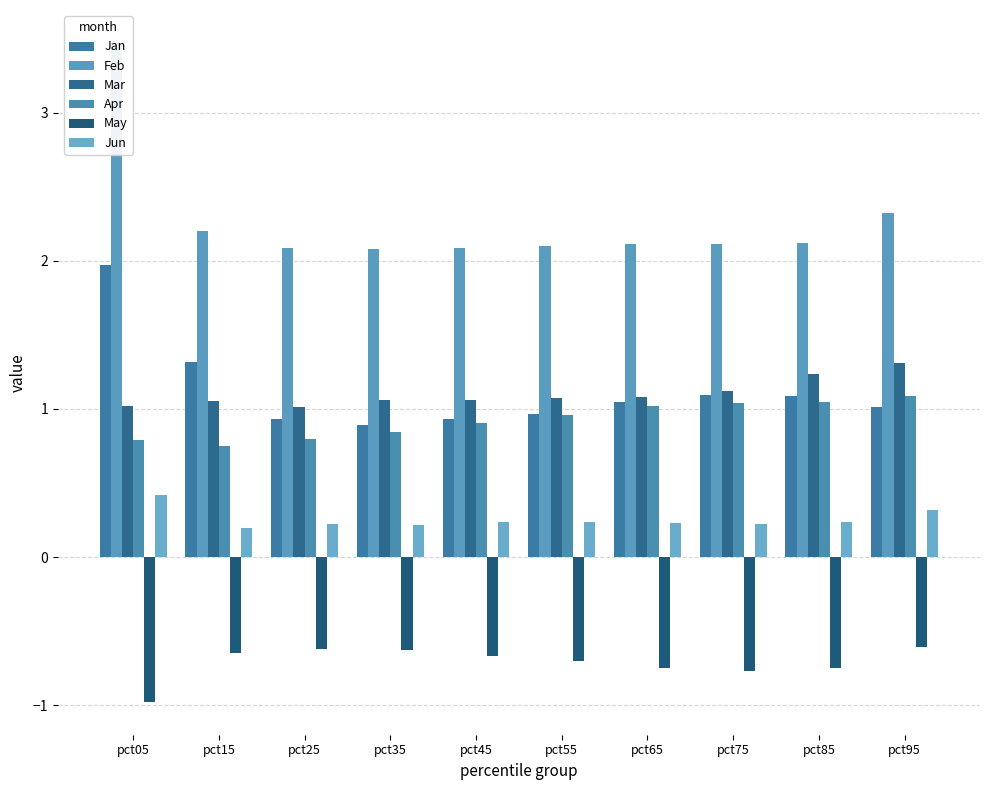

Reading left to right, what are all the values shown in this chart?

Jan: 2.0	1.3	0.9	0.9	0.9	1.0	1.0	1.1	1.1	1.0
Feb: 3.5	2.2	2.1	2.1	2.1	2.1	2.1	2.1	2.1	2.3
Mar: 1.0	1.1	1.0	1.1	1.1	1.1	1.1	1.1	1.2	1.3
Apr: 0.8	0.7	0.8	0.8	0.9	1.0	1.0	1.0	1.0	1.1
May: -1.0	-0.6	-0.6	-0.6	-0.7	-0.7	-0.8	-0.8	-0.7	-0.6
Jun: 0.4	0.2	0.2	0.2	0.2	0.2	0.2	0.2	0.2	0.3